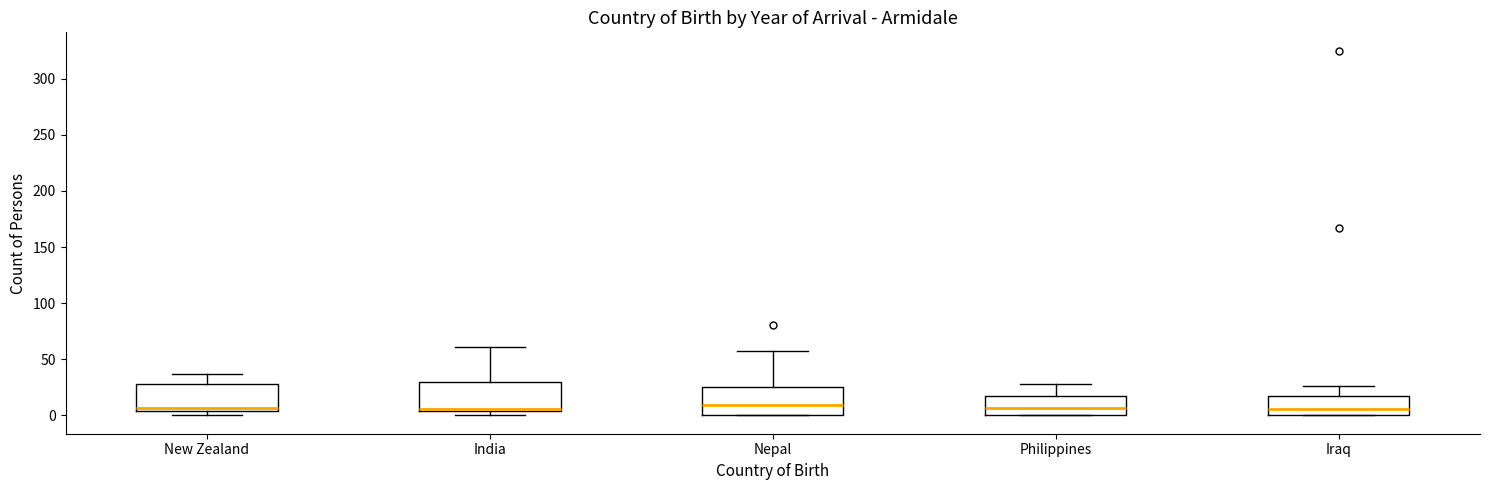

Where is the lower edge of the box for India on the y-axis? The values are not printed on the chart, so give them approximately, as read against the axis.

5